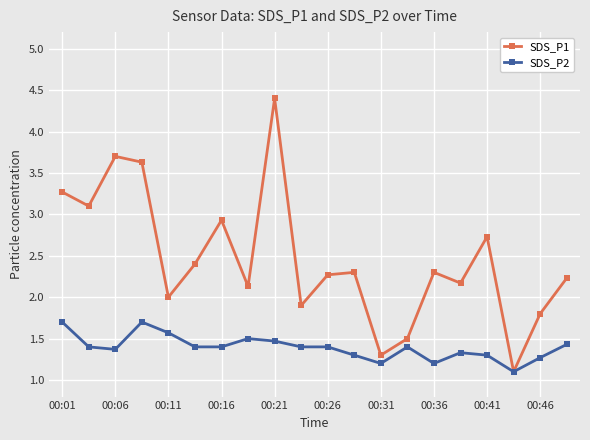

In SDS_P1, how many points are lower than both neighbors (excluding endpoints)?

7